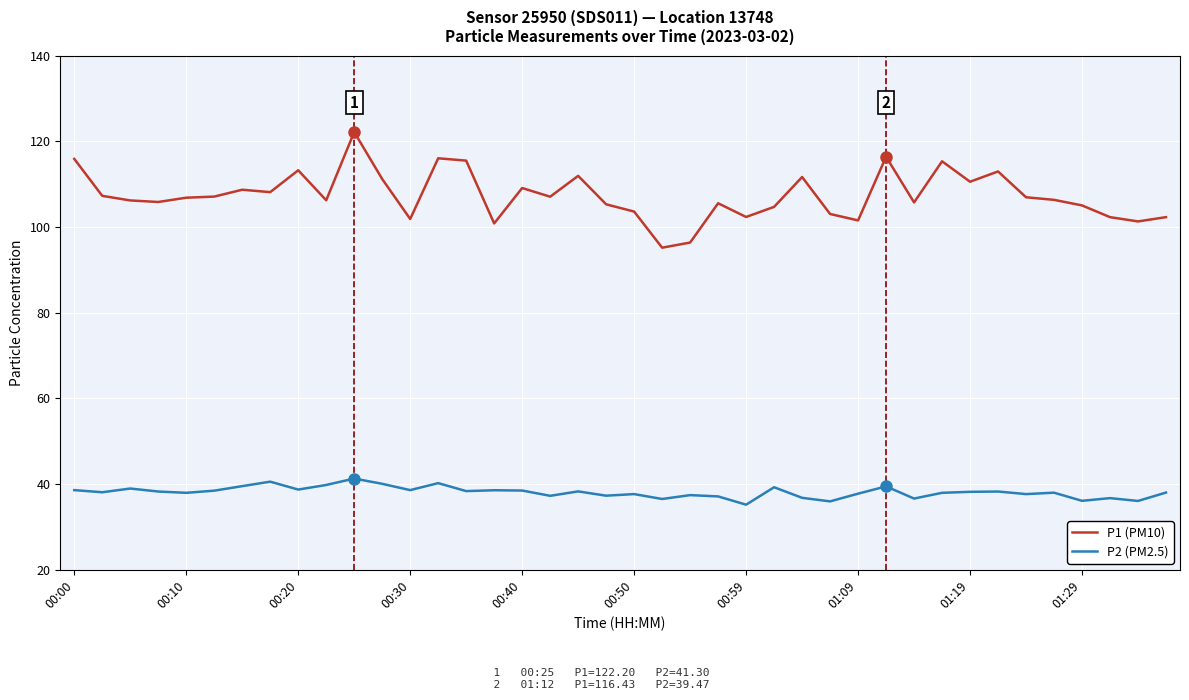

What is the difference between the maximum and minimum values in the P1 (PM10) series?

27.0